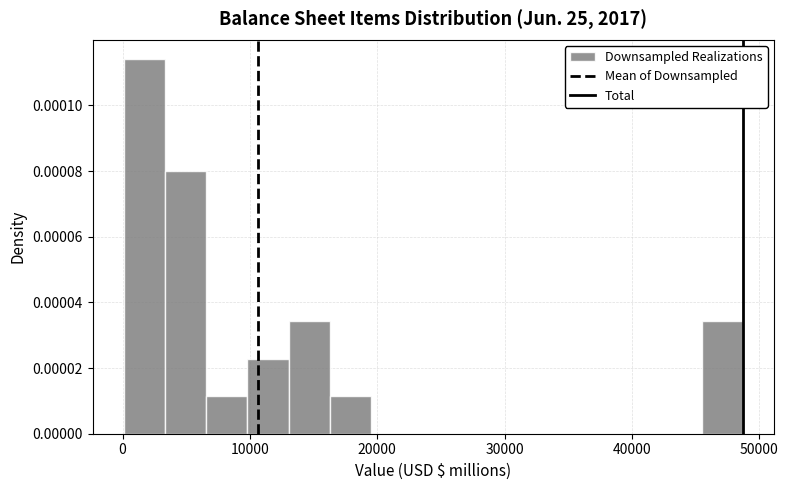

Read against the x-axis, roughly where is the centre of the tallest bar?

2000